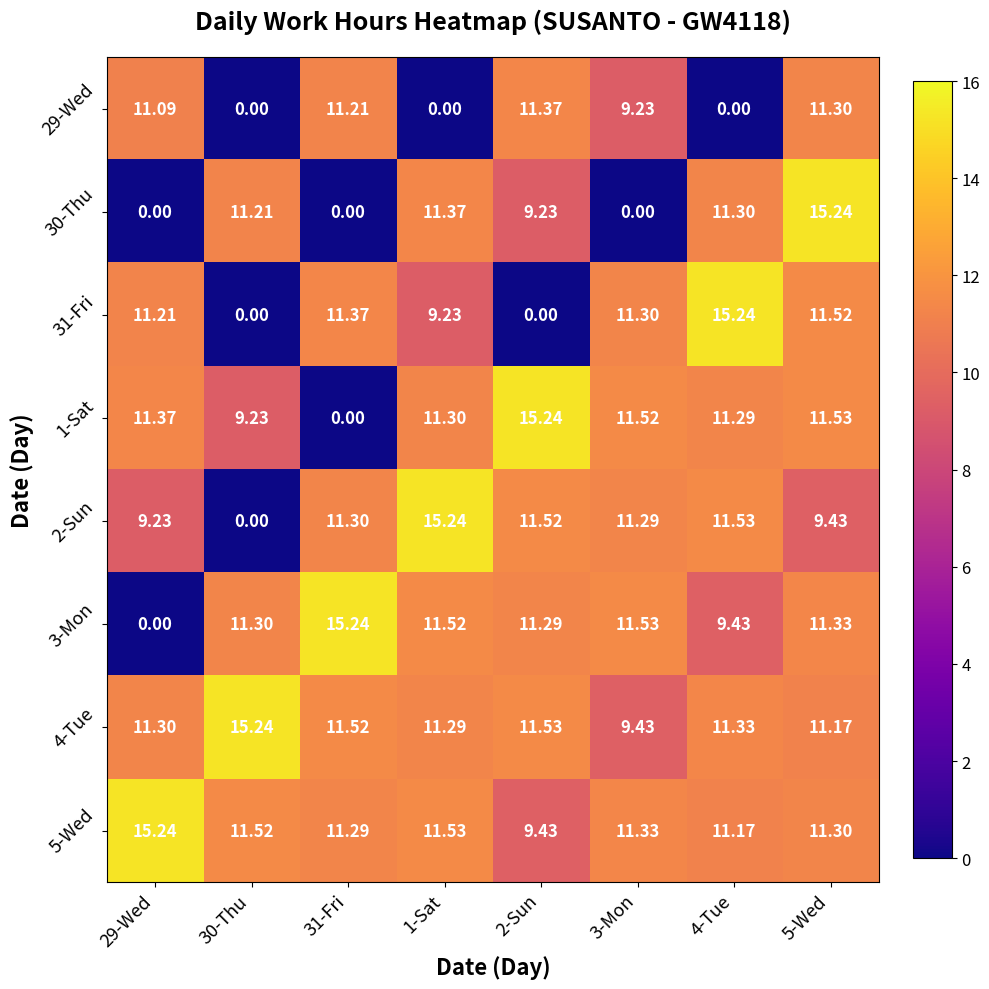

Is the value of 4-Tue at 5-Wed greater than the value of 31-Fri at 3-Mon?

No